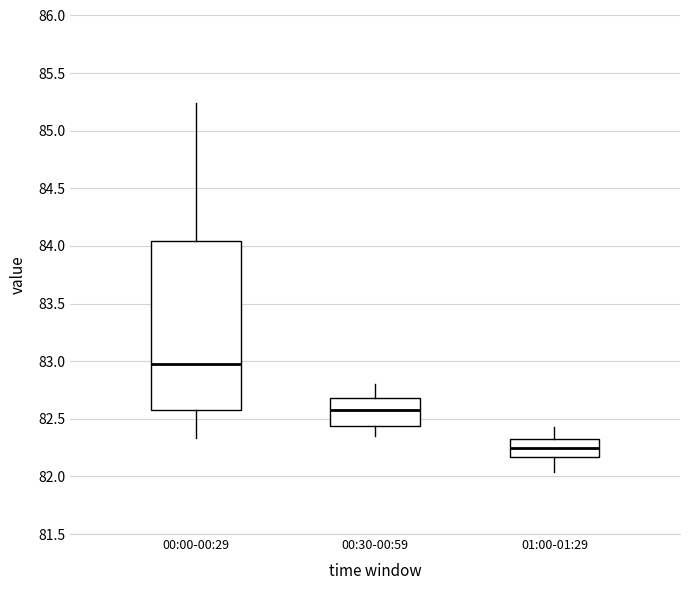

Where is the lower edge of the box for 00:30-00:59 on the y-axis? The values are not printed on the chart, so give them approximately, as read against the axis.

82.45